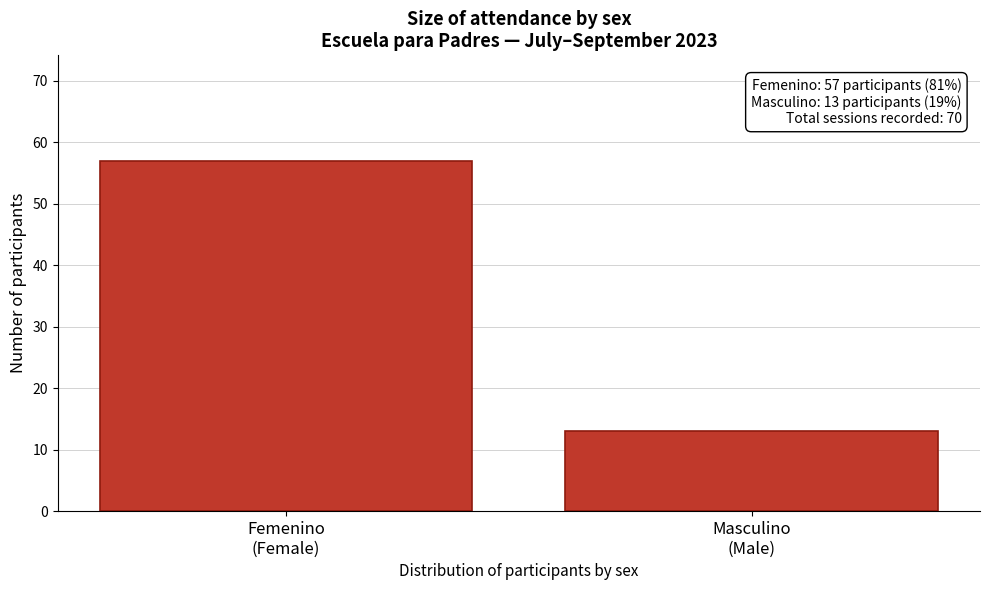

Reading left to right, list all the values displayed in this chart.

57	13